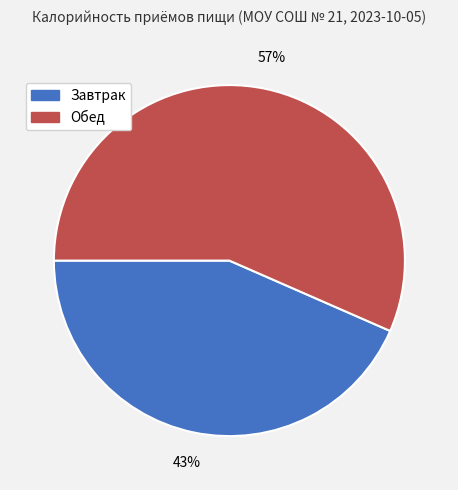

Which slice represents more than half of the pie?

Обед